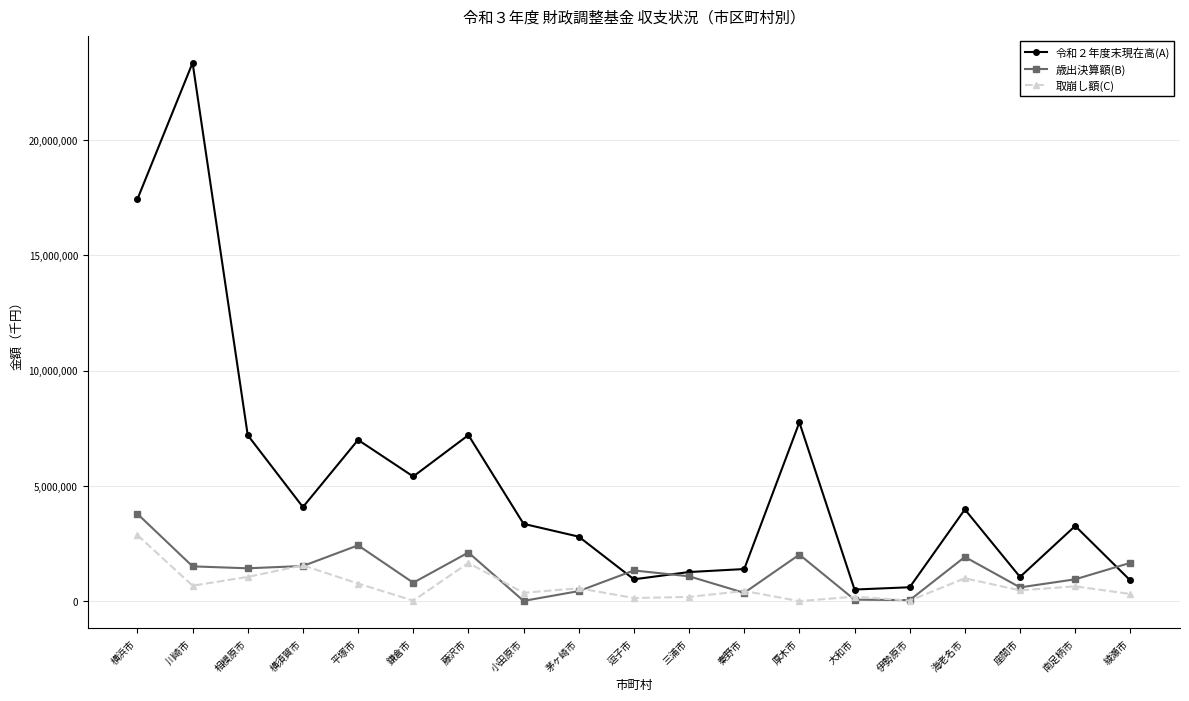

What is the average value of the 取崩し額(C) series?

692301